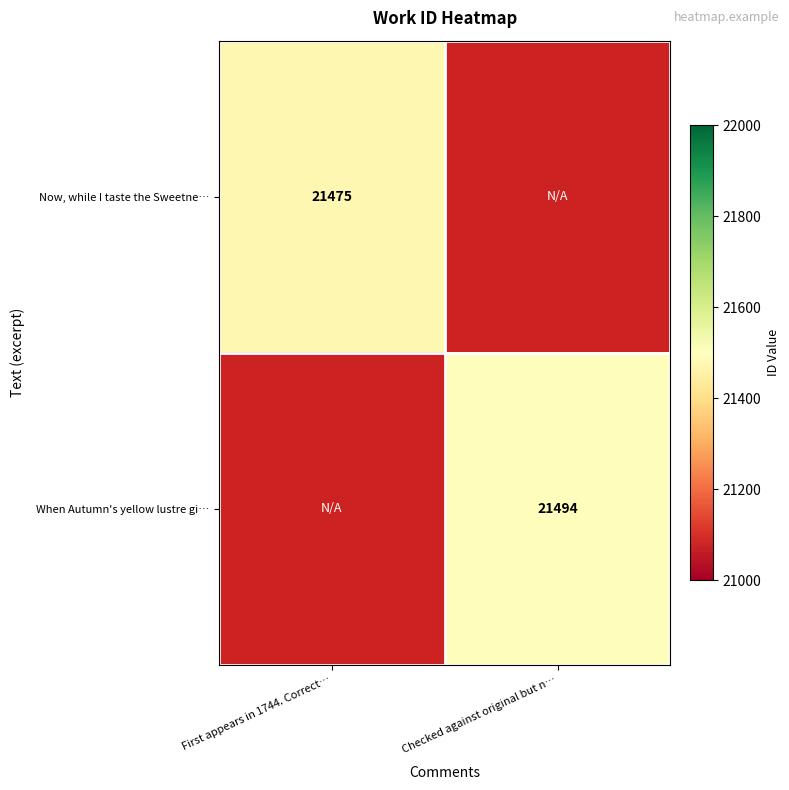

The value of Now, while I taste the Sweetne… at First appears in 1744. Correct… is 21475. True or false?

True